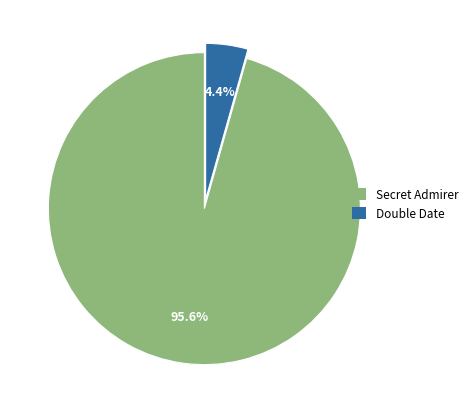

What is the total percentage of Secret Admirer and Double Date?

100.0%